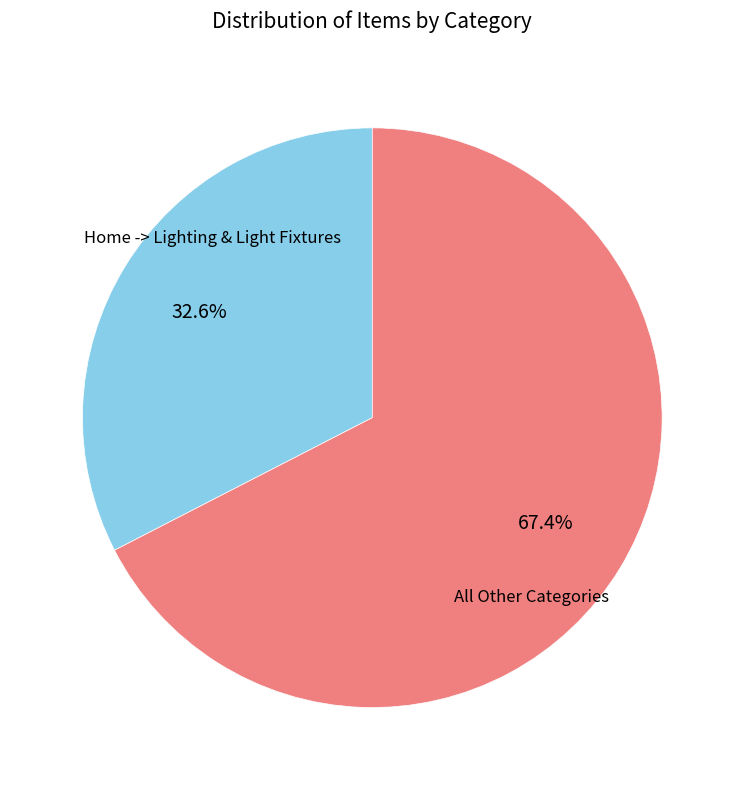

Which category accounts for the majority?

All Other Categories